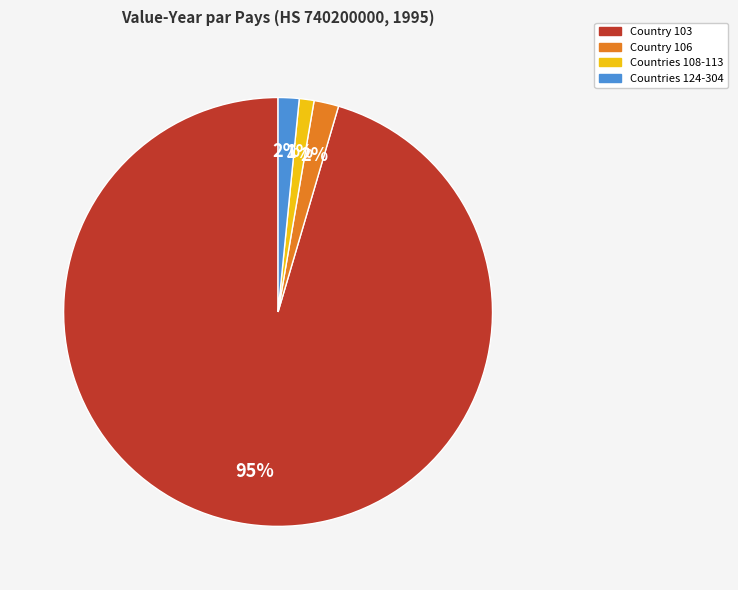

To the nearest percent, what is the average slice percentage?

25%